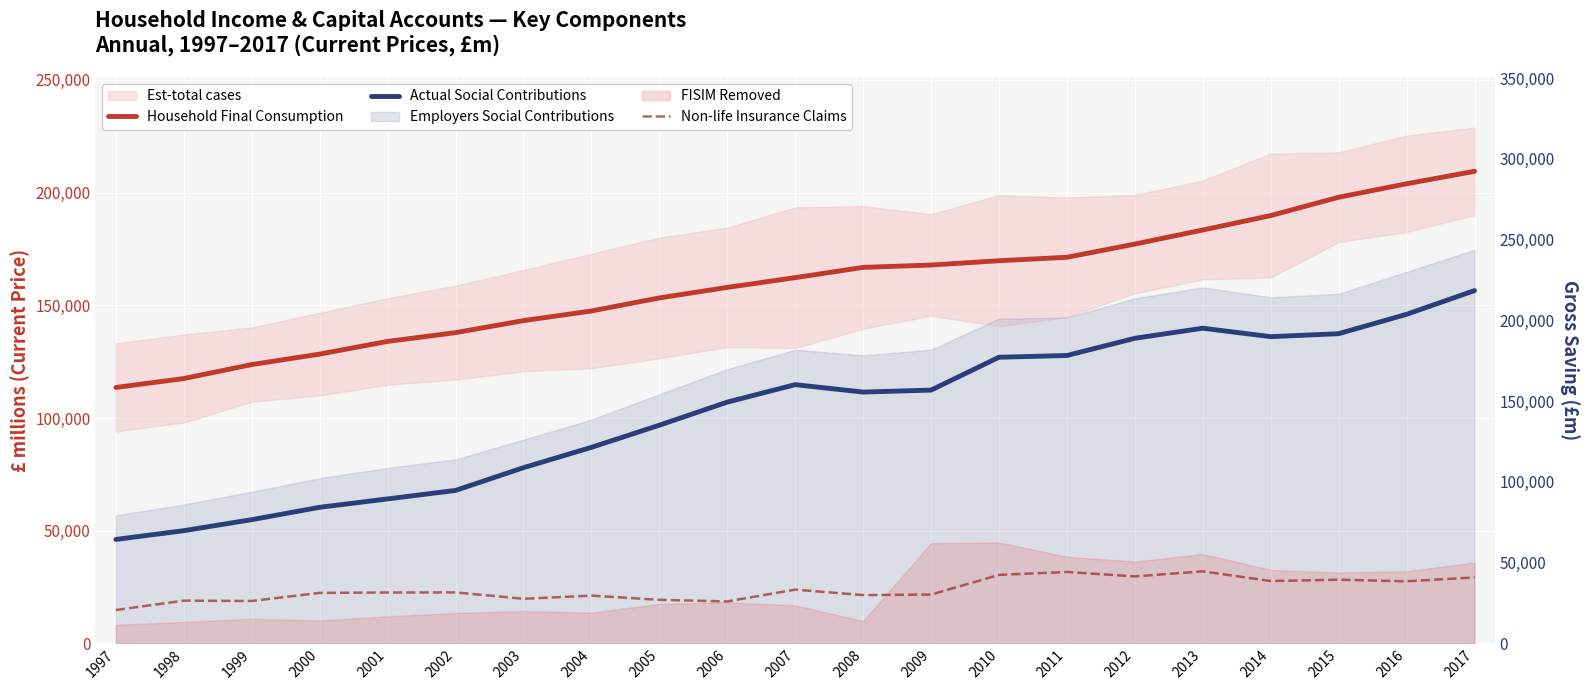

Which label corresponds to the largest value in the chart?

2017